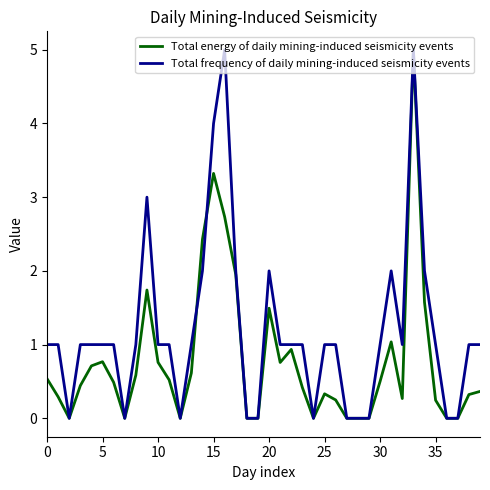

List the series in order of their overall mean, lowest first.

Total energy of daily mining-induced seismicity events, Total frequency of daily mining-induced seismicity events